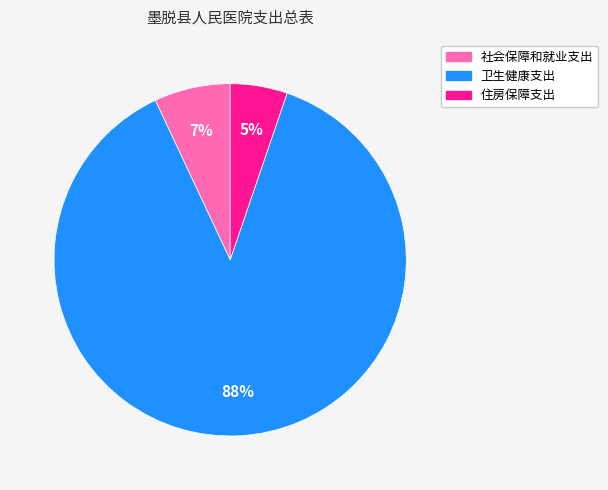

Count the number of slices in the pie.

3